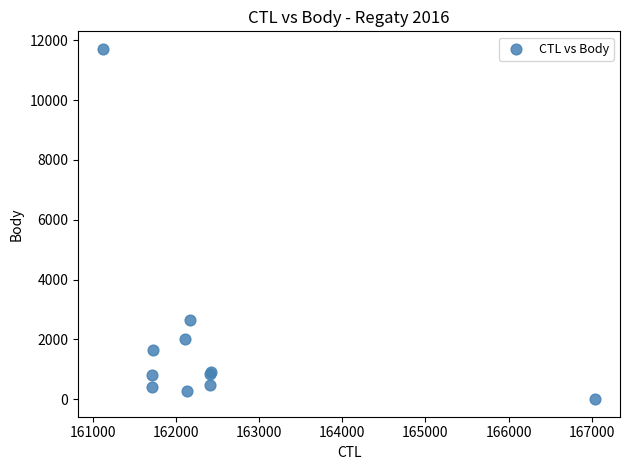

What Y value in the scatter plot is closest to 5856?

2659